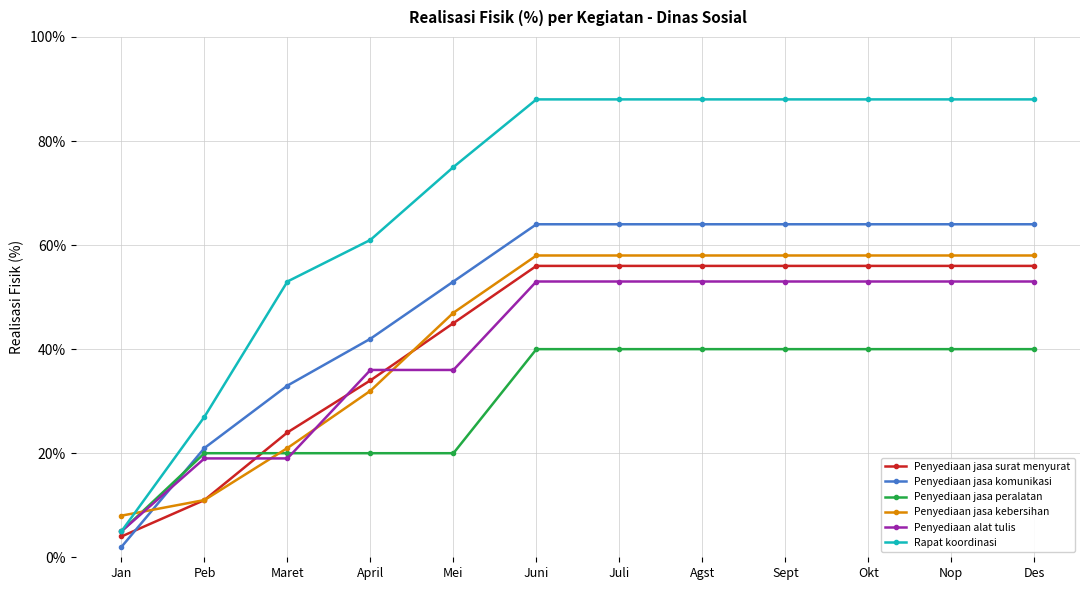

The Rapat koordinasi series shows 88 at Sept. True or false?

True